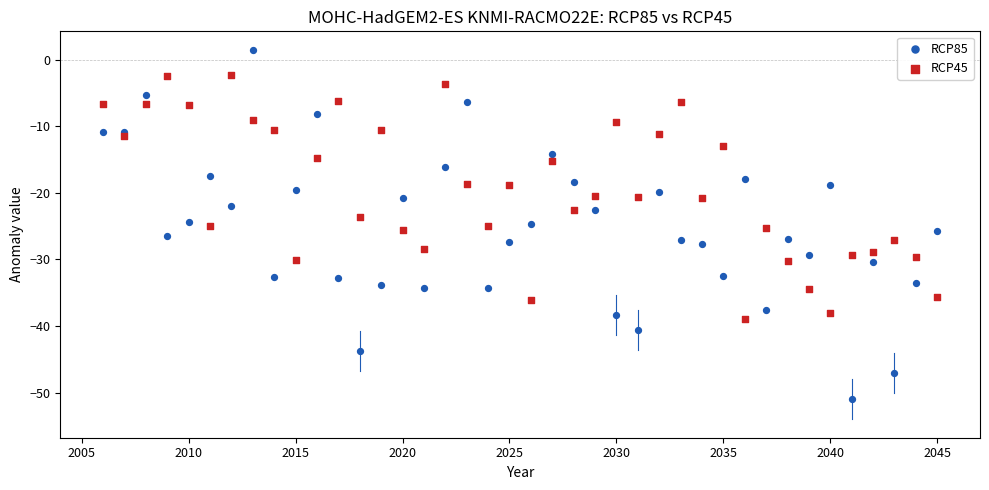

Which series reaches the minimum Y coordinate?

RCP85